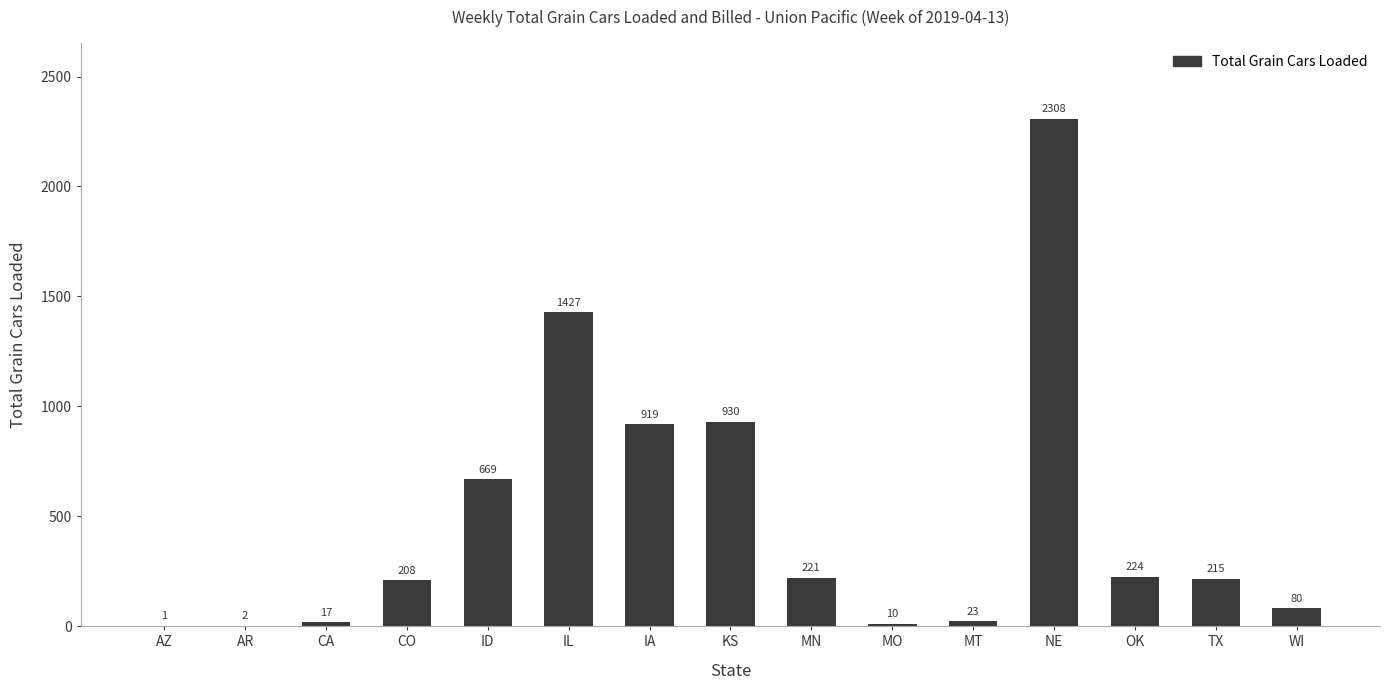

Where does the data first go above 215?

ID